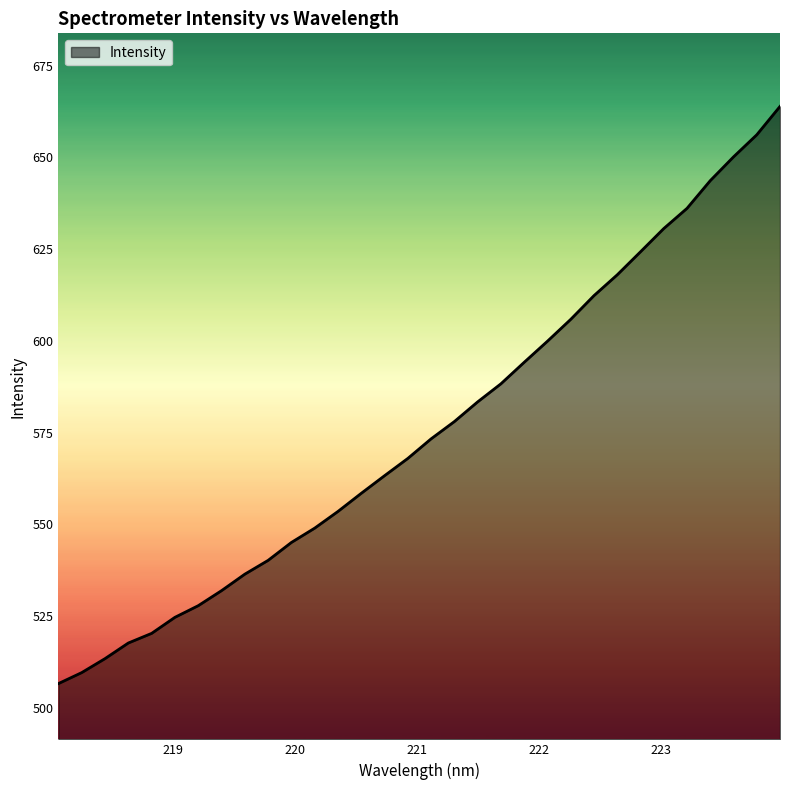

What is the smallest value displayed?

506.6